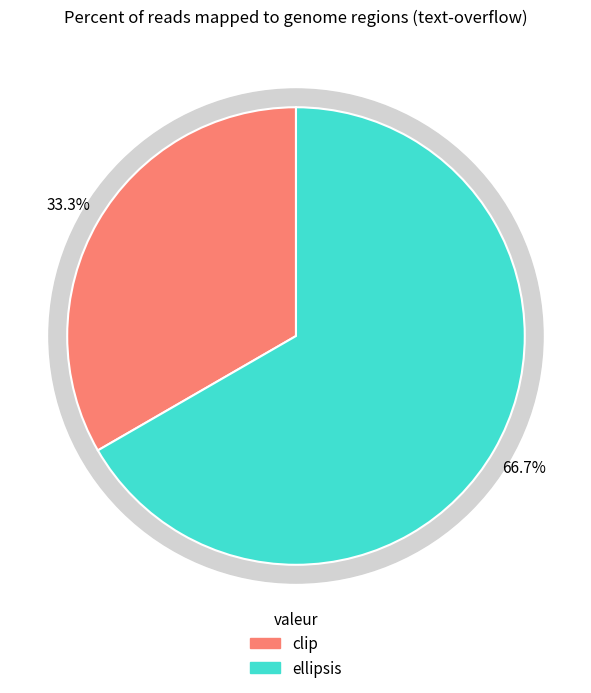

True or false: clip accounts for 33% of the total.

True